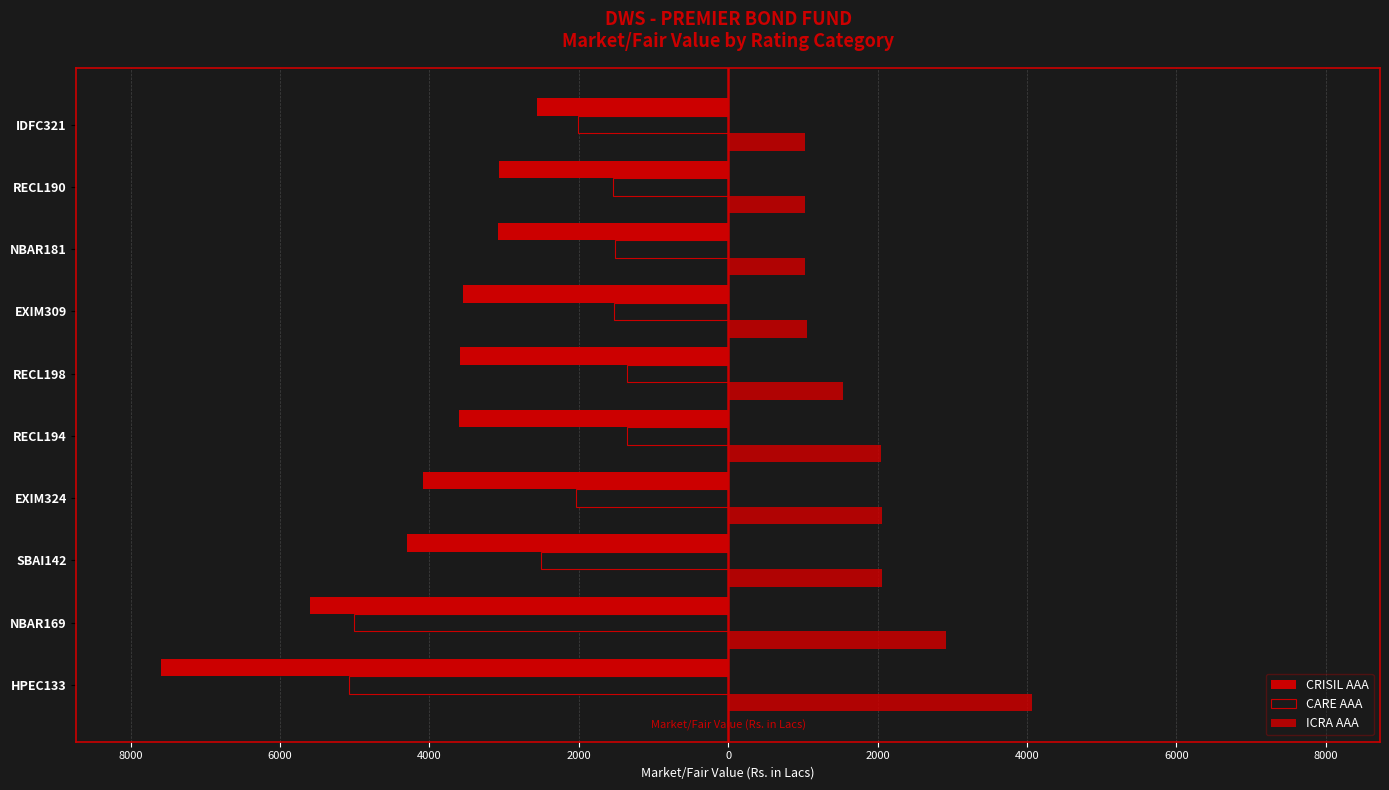

What is the label of the 4th bar from the right?

EXIM309